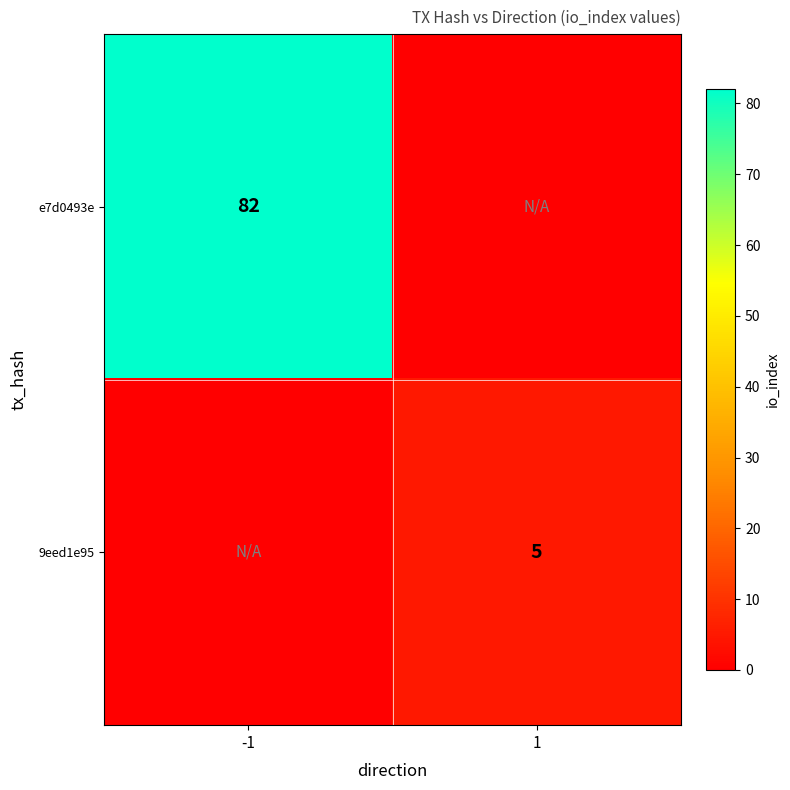

What is the difference between the highest and lowest values at -1?

82